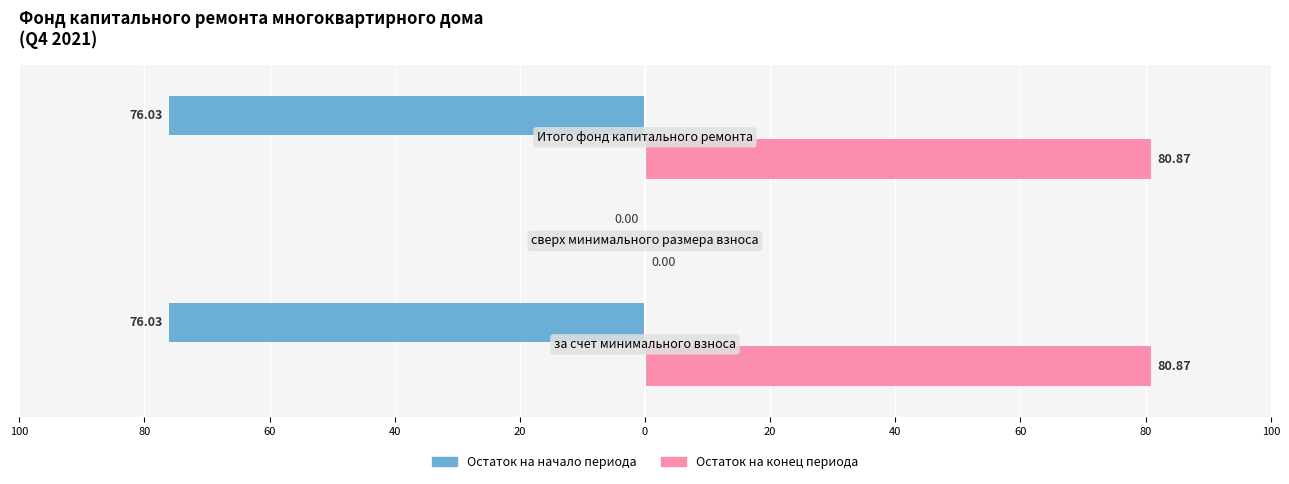

What are all the series names shown in the legend?

Остаток на начало периода, Остаток на конец периода